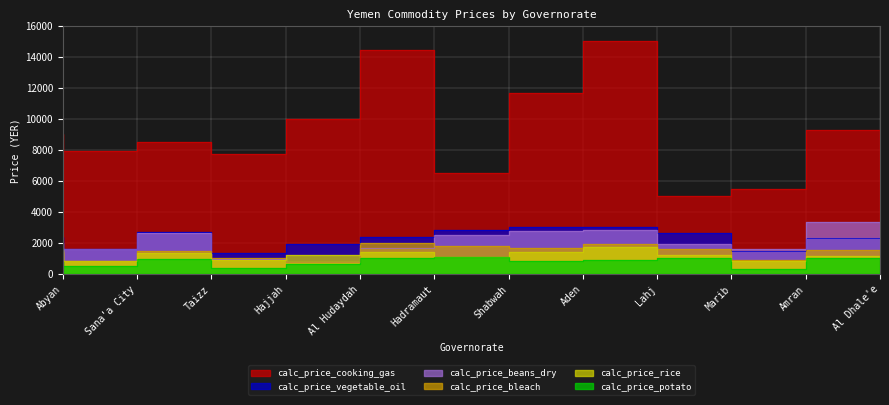

Count the calc_price_bleach values in the range 1000 to 1800.

7